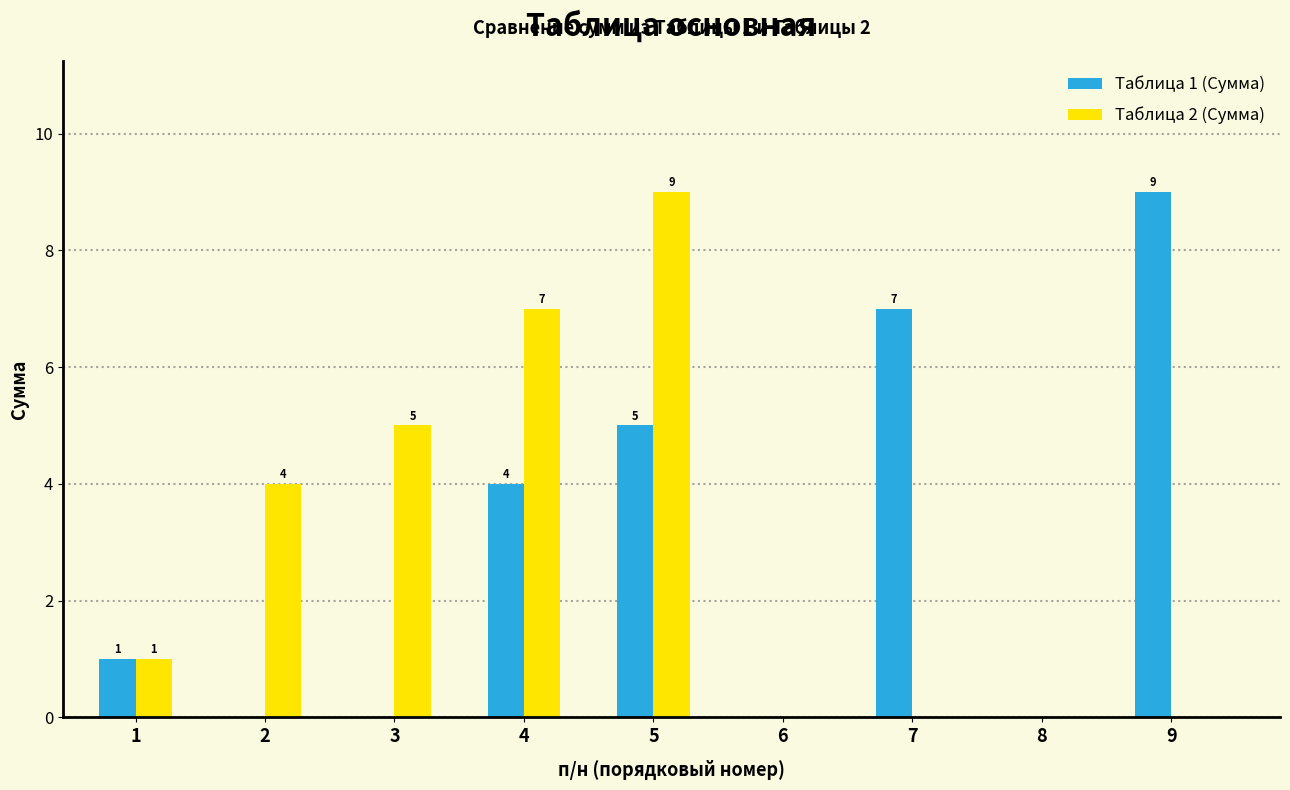

What is the approximate value of Таблица 2 (Сумма) at 4?

7